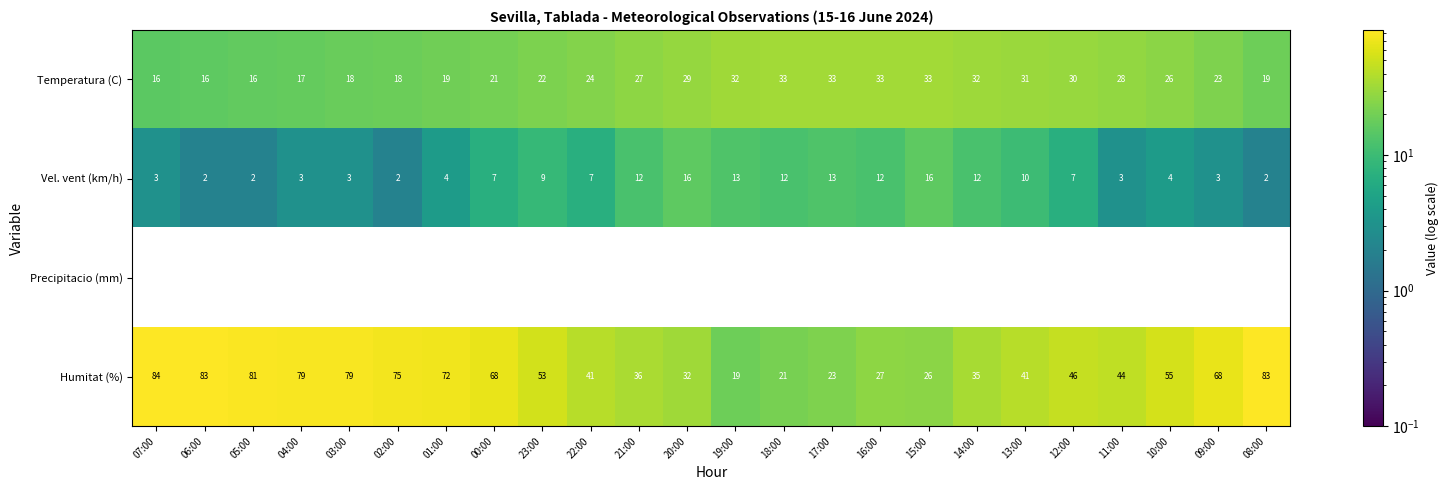

What is the maximum value shown in the chart?

84